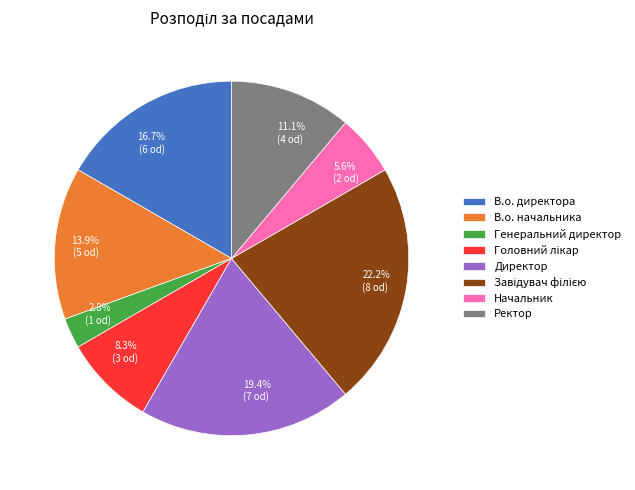

Does any single category account for the majority?

No